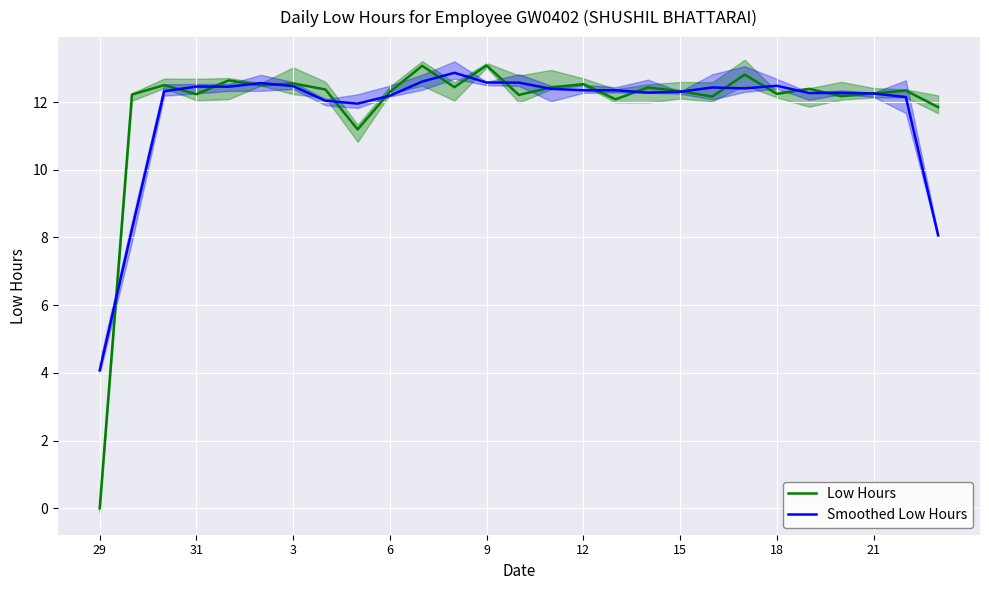

What is the maximum value for Smoothed Low Hours?

12.9